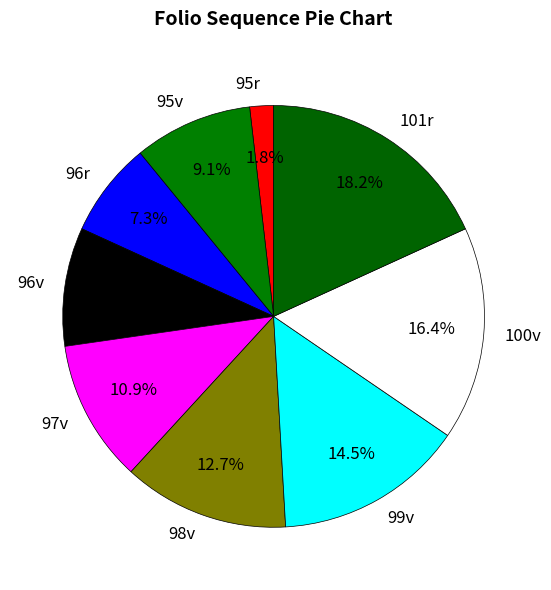

The 97v slice represents 24% of the pie. True or false?

False